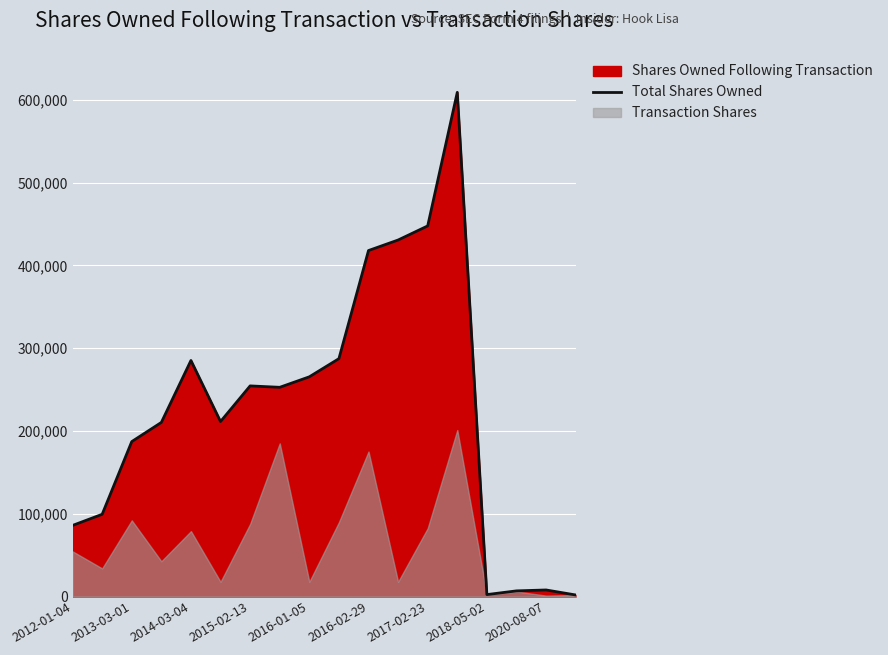

Where is the data nearest to the value 305416?

9